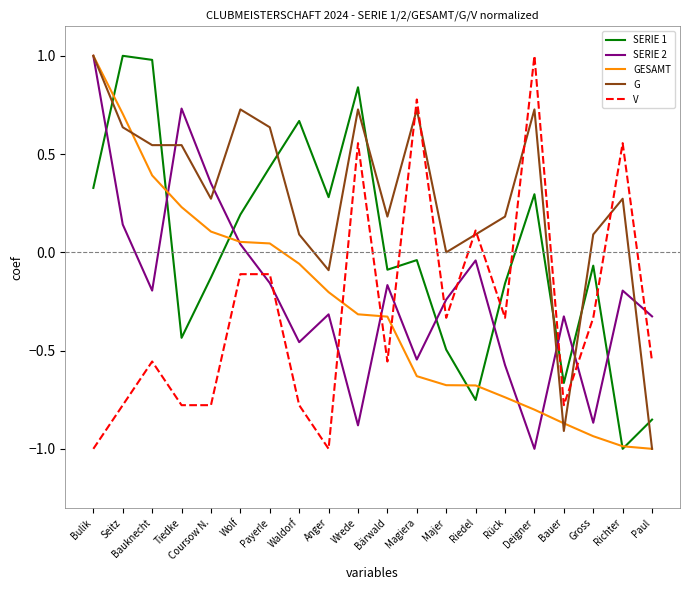

Is this an area chart (filled region under the line)?

No